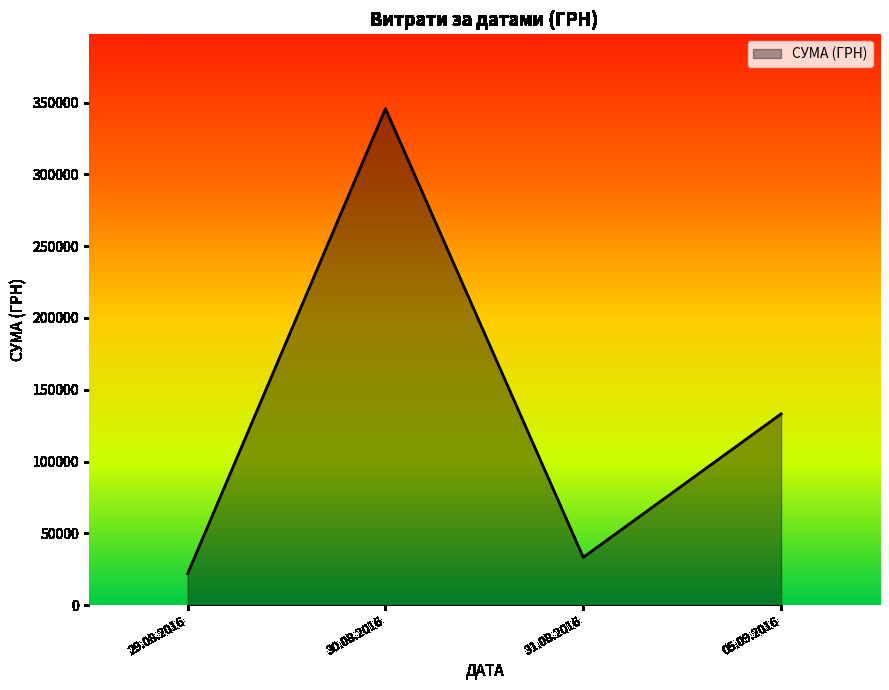

What is the smallest value displayed?

21904.5